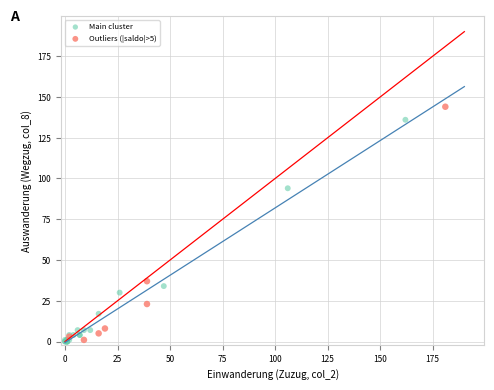

Which series has the largest Y range (max minus min)?

Outliers (|saldo|>5)